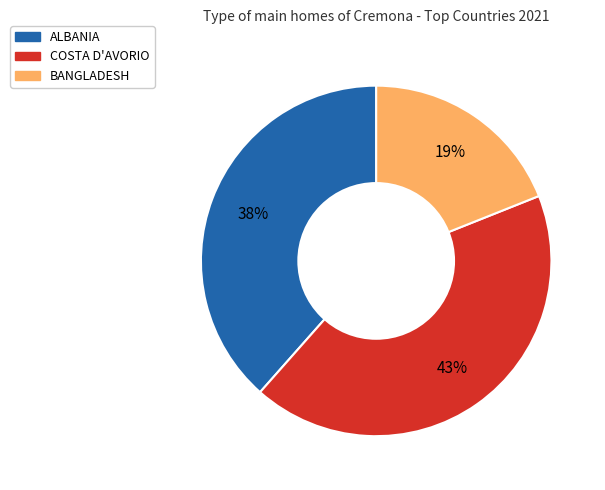

To the nearest percent, what is the average slice percentage?

33%